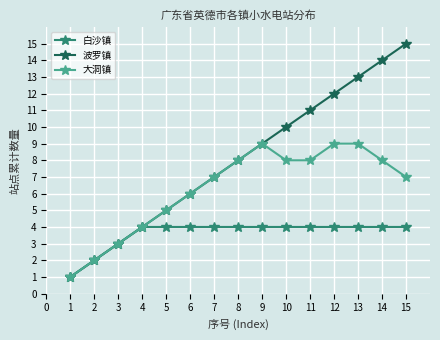

The value of 白沙镇 at 8 is 4. True or false?

True